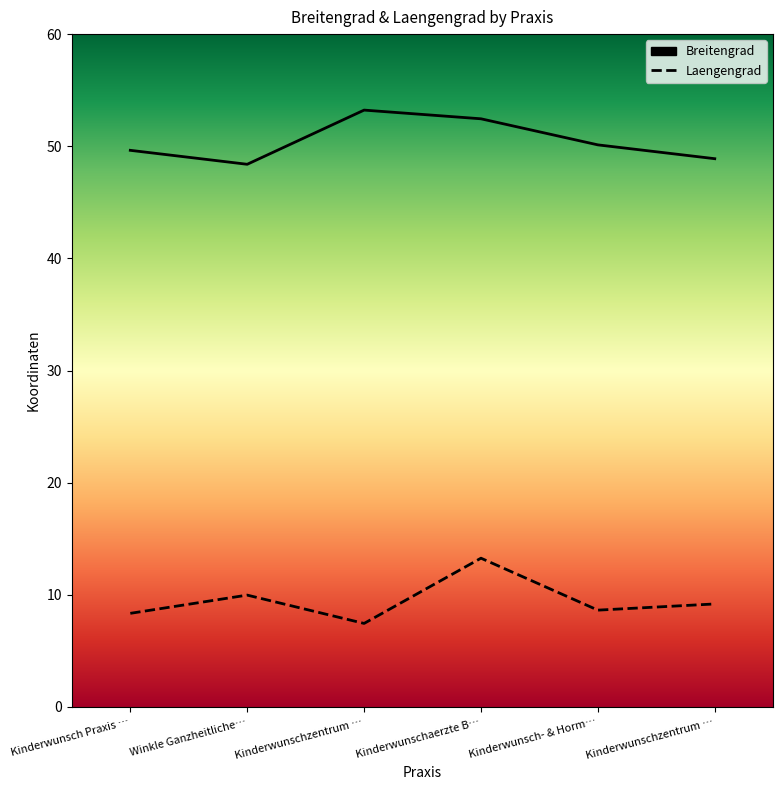

Does the chart have visible grid lines?

No